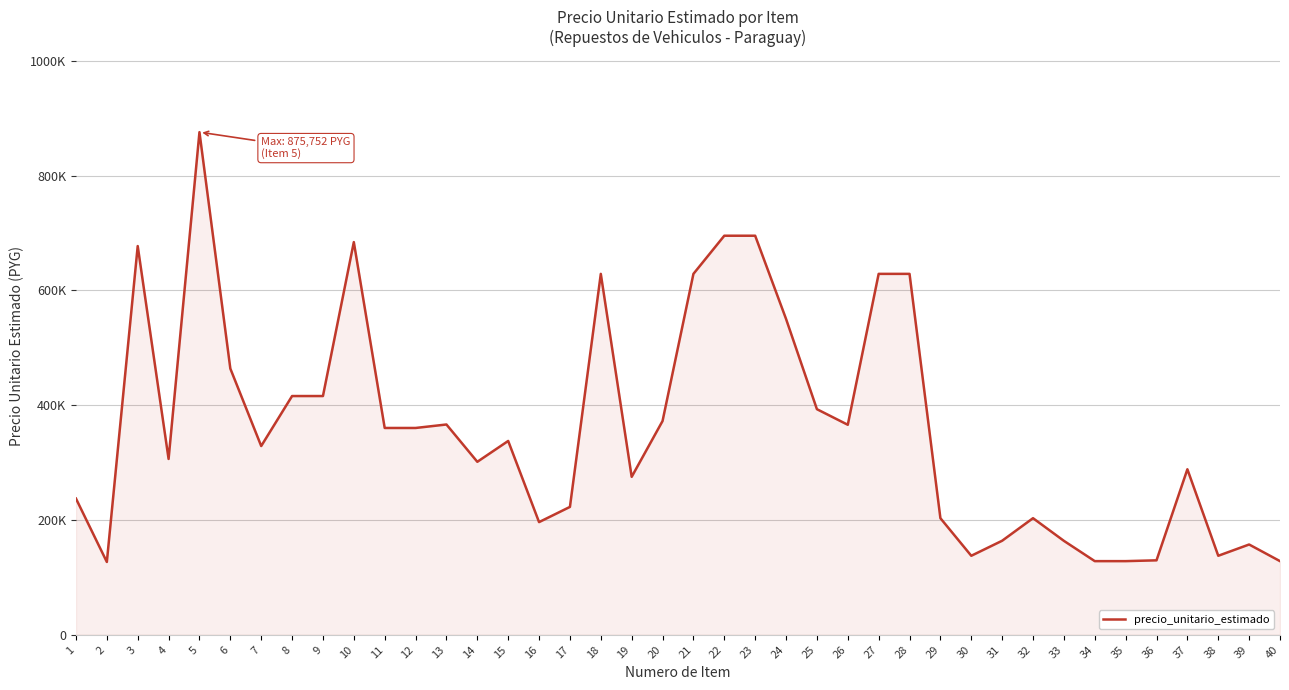

Is this an area chart (filled region under the line)?

Yes